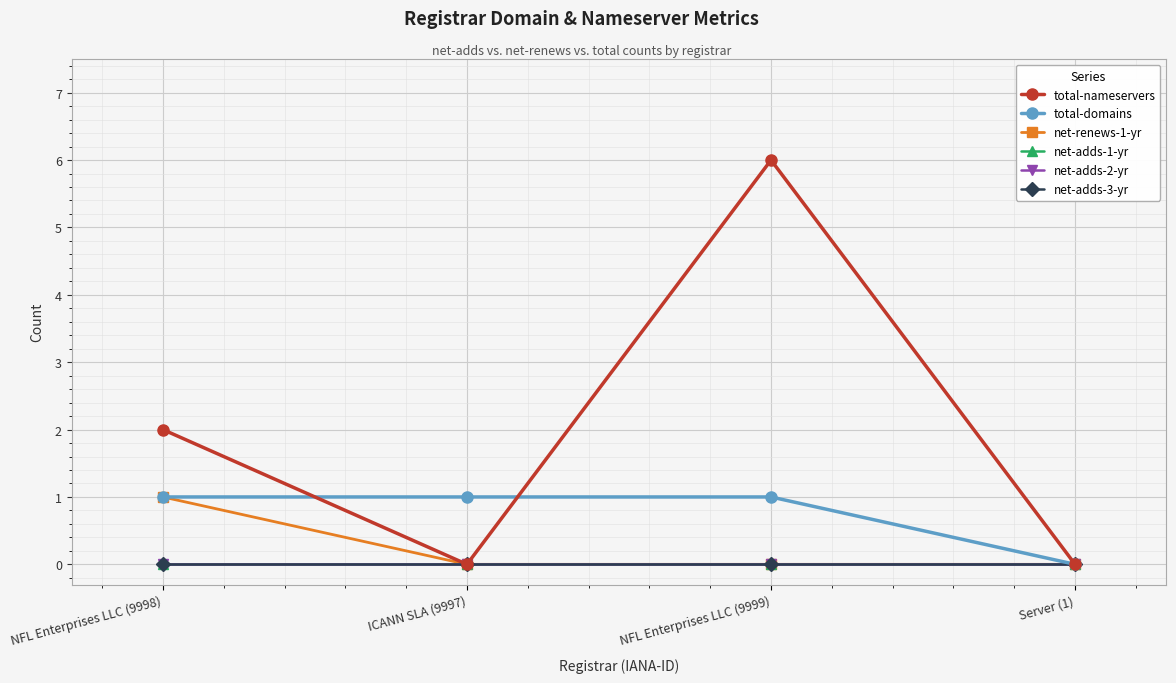

Which series has the widest spread of values?

total-nameservers